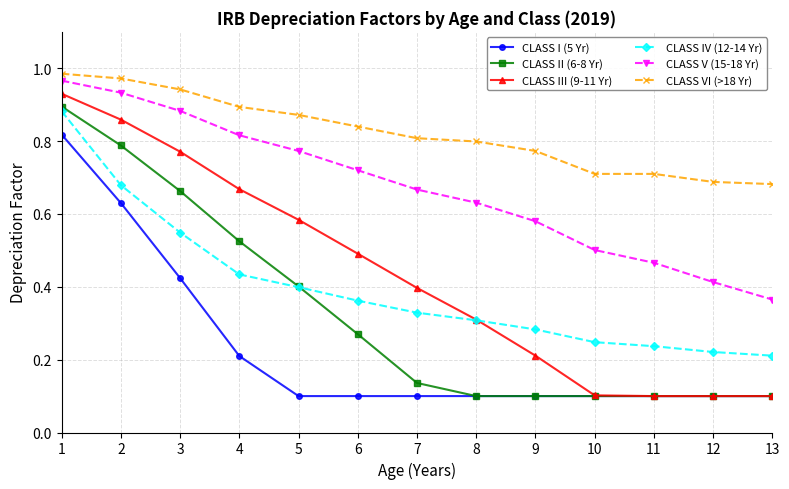

True or false: CLASS I (5 Yr) and CLASS IV (12-14 Yr) cross at least once.

False